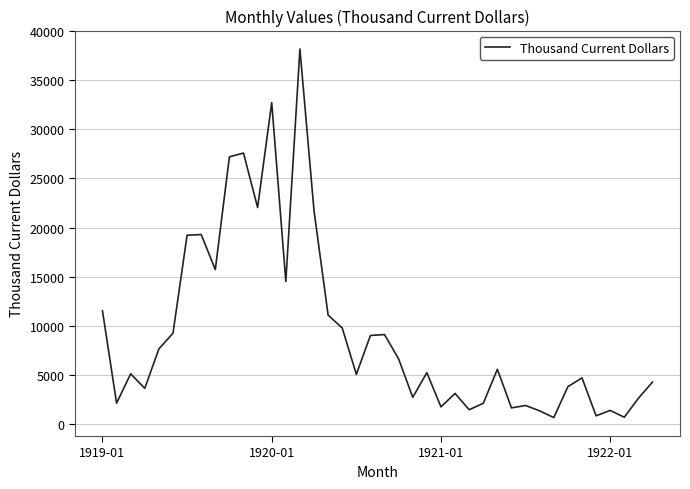

What is the greatest value displayed?

38161